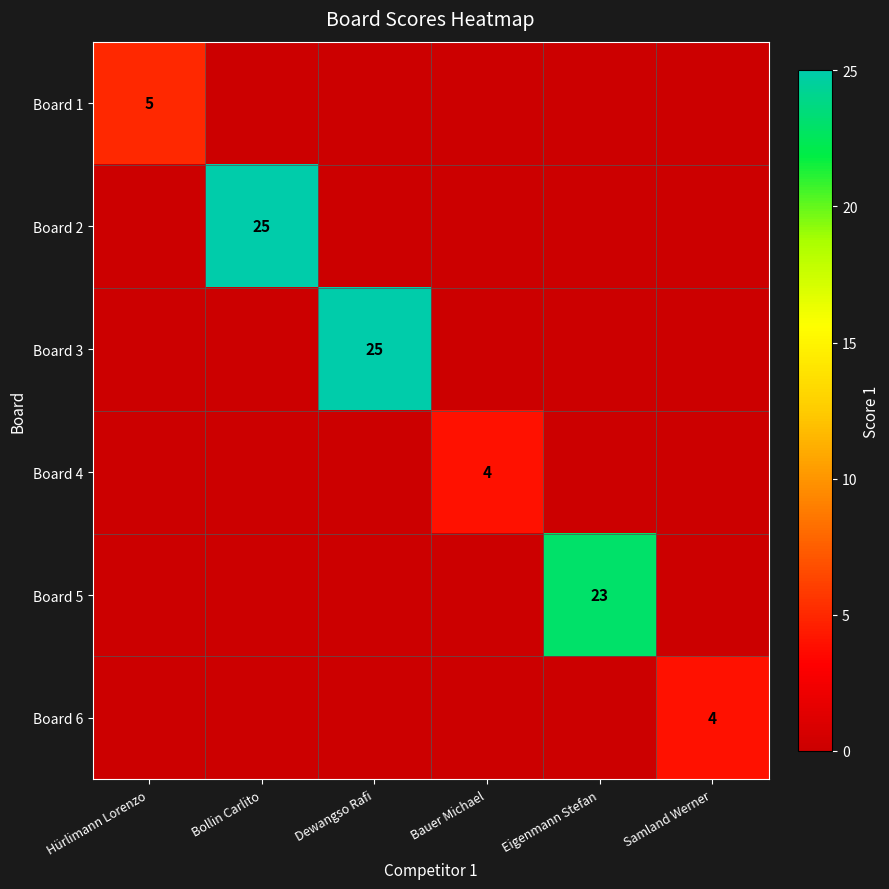

The Board 4 series shows 4 at Bauer Michael. True or false?

True